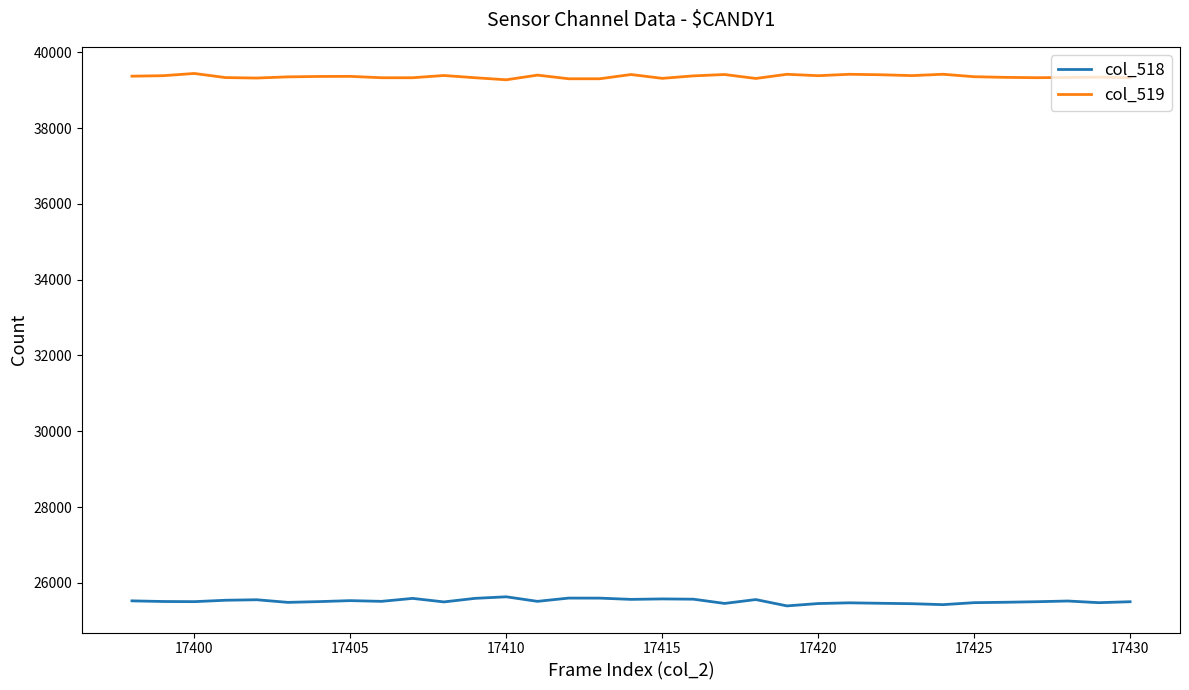

Rank the series by their maximum value, from lowest to highest.

col_518, col_519